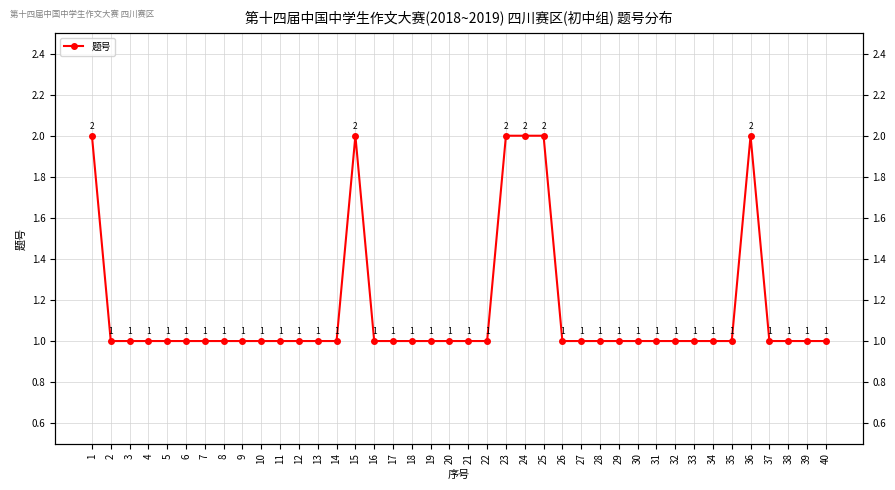

Is it true that the value at 5 is 1?

False